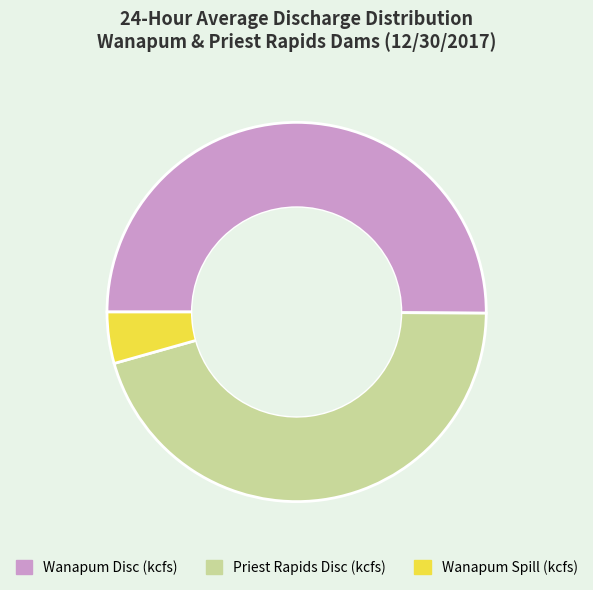

Does Priest Rapids Disc (kcfs) represent more than half of the total?

No